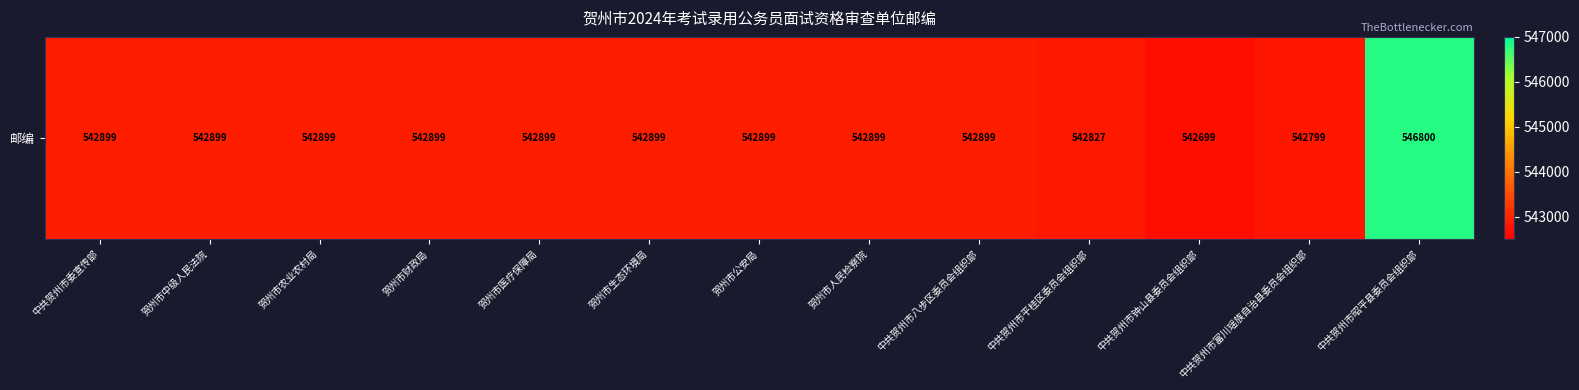

Reading left to right, what are all the values shown in this chart?

542899	542899	542899	542899	542899	542899	542899	542899	542899	542827	542699	542799	546800